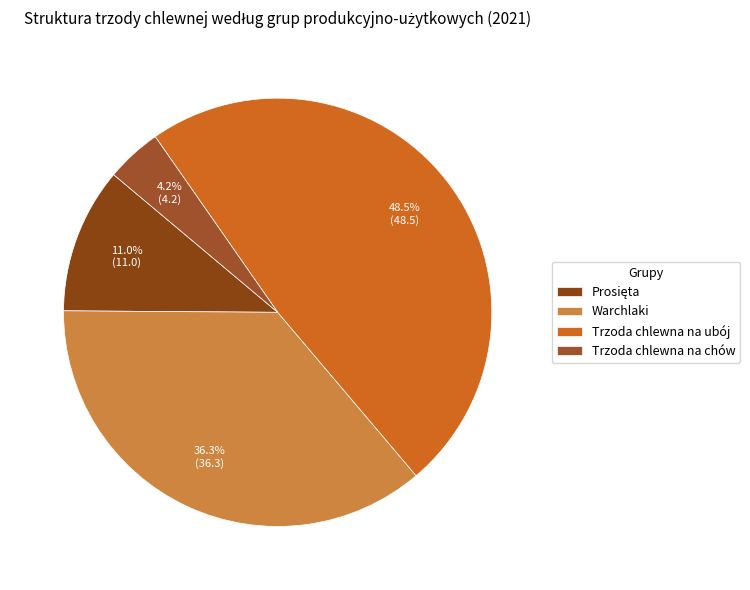

Which has a higher value, Prosięta or Trzoda chlewna na ubój?

Trzoda chlewna na ubój